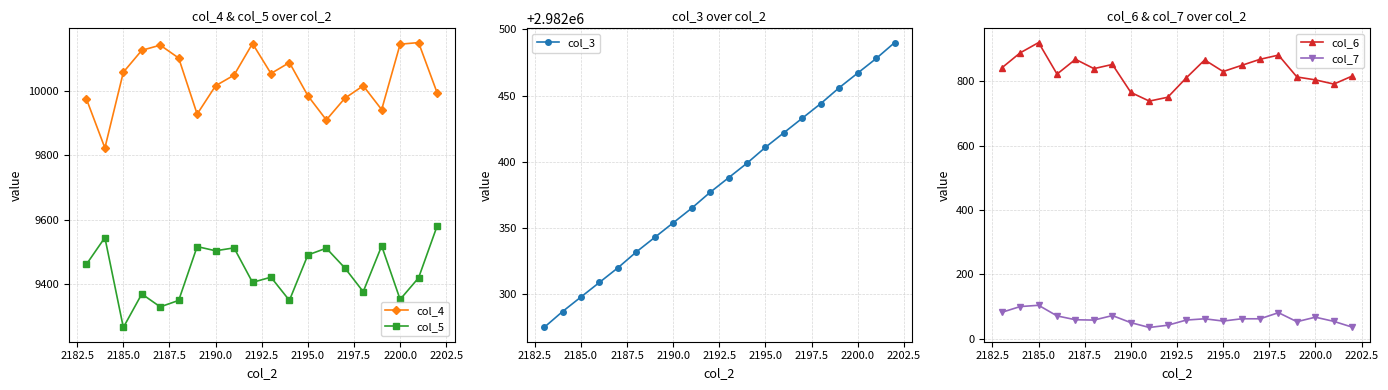

What is the lowest value of the col_4 series?

9823